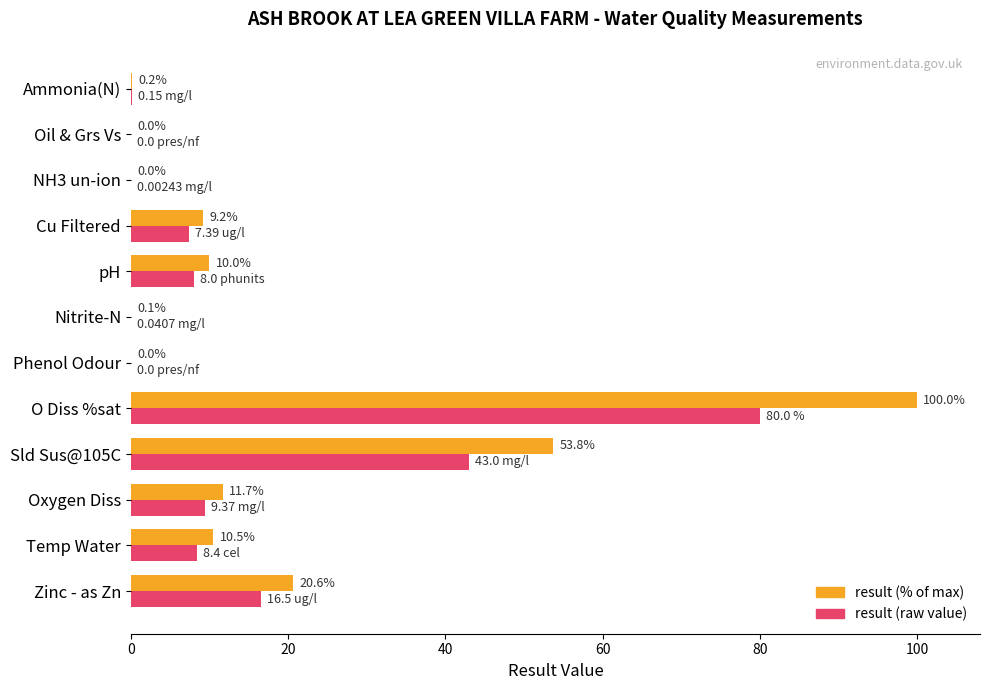

What is the sum of the result (raw value) values at pH and Zinc - as Zn?

24.5